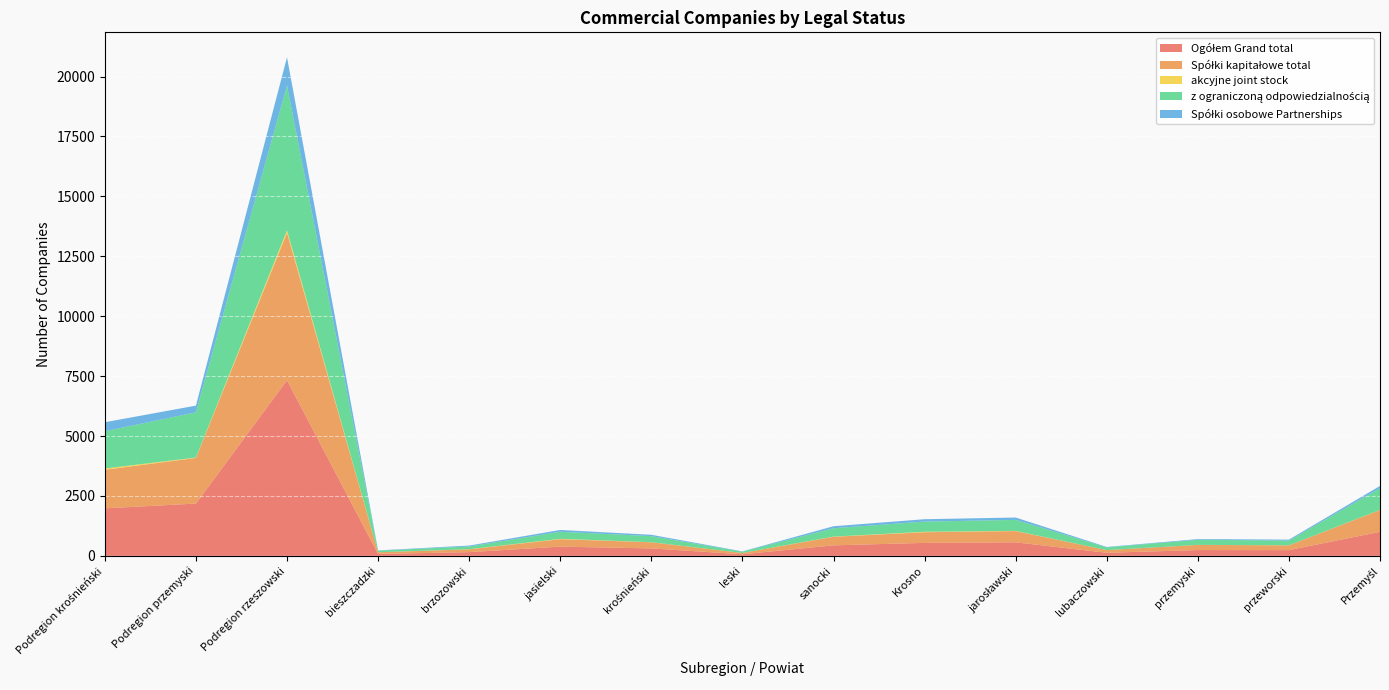

Reading left to right, list all the values displayed in this chart.

Ogółem Grand total: Podregion krośnieński=1984	Podregion przemyski=2183	Podregion rzeszowski=7327	bieszczadzki=80	brzozowski=156	jasielski=386	krośnieński=312	leski=67	sanocki=440	Krosno=543	jarosławski=566	lubaczowski=130	przemyski=243	przeworski=240	Przemyśl=1004
Spółki kapitałowe total: Podregion krośnieński=1608	Podregion przemyski=1903	Podregion rzeszowski=6149	bieszczadzki=69	brzozowski=118	jasielski=310	krośnieński=256	leski=54	sanocki=357	Krosno=444	jarosławski=468	lubaczowski=112	przemyski=215	przeworski=199	Przemyśl=909
akcyjne joint stock: Podregion krośnieński=54	Podregion przemyski=17	Podregion rzeszowski=108	bieszczadzki=1	brzozowski=5	jasielski=16	krośnieński=4	leski=1	sanocki=8	Krosno=19	jarosławski=8	lubaczowski=0	przemyski=1	przeworski=2	Przemyśl=6
z ograniczoną odpowiedzialnością: Podregion krośnieński=1554	Podregion przemyski=1886	Podregion rzeszowski=6041	bieszczadzki=68	brzozowski=113	jasielski=294	krośnieński=252	leski=53	sanocki=349	Krosno=425	jarosławski=460	lubaczowski=112	przemyski=214	przeworski=197	Przemyśl=903
Spółki osobowe Partnerships: Podregion krośnieński=376	Podregion przemyski=280	Podregion rzeszowski=1178	bieszczadzki=11	brzozowski=38	jasielski=76	krośnieński=56	leski=13	sanocki=83	Krosno=99	jarosławski=98	lubaczowski=18	przemyski=28	przeworski=41	Przemyśl=95